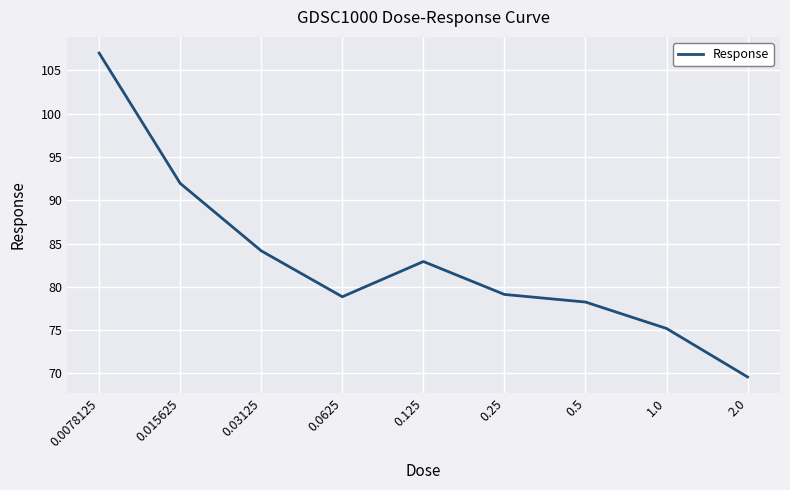

What is the ratio of the value at 0.0078125 to the value at 0.03125?

1.3